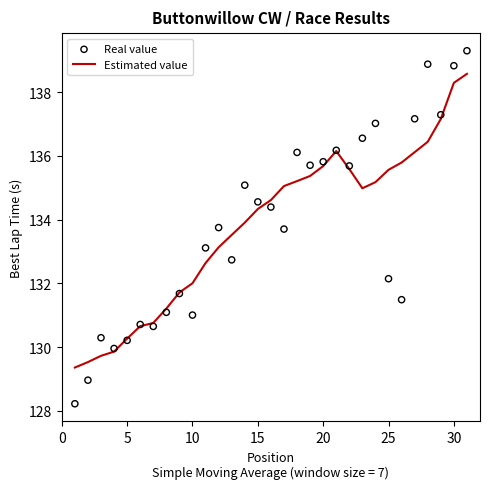

Which series has the largest total across all categories?

Estimated value